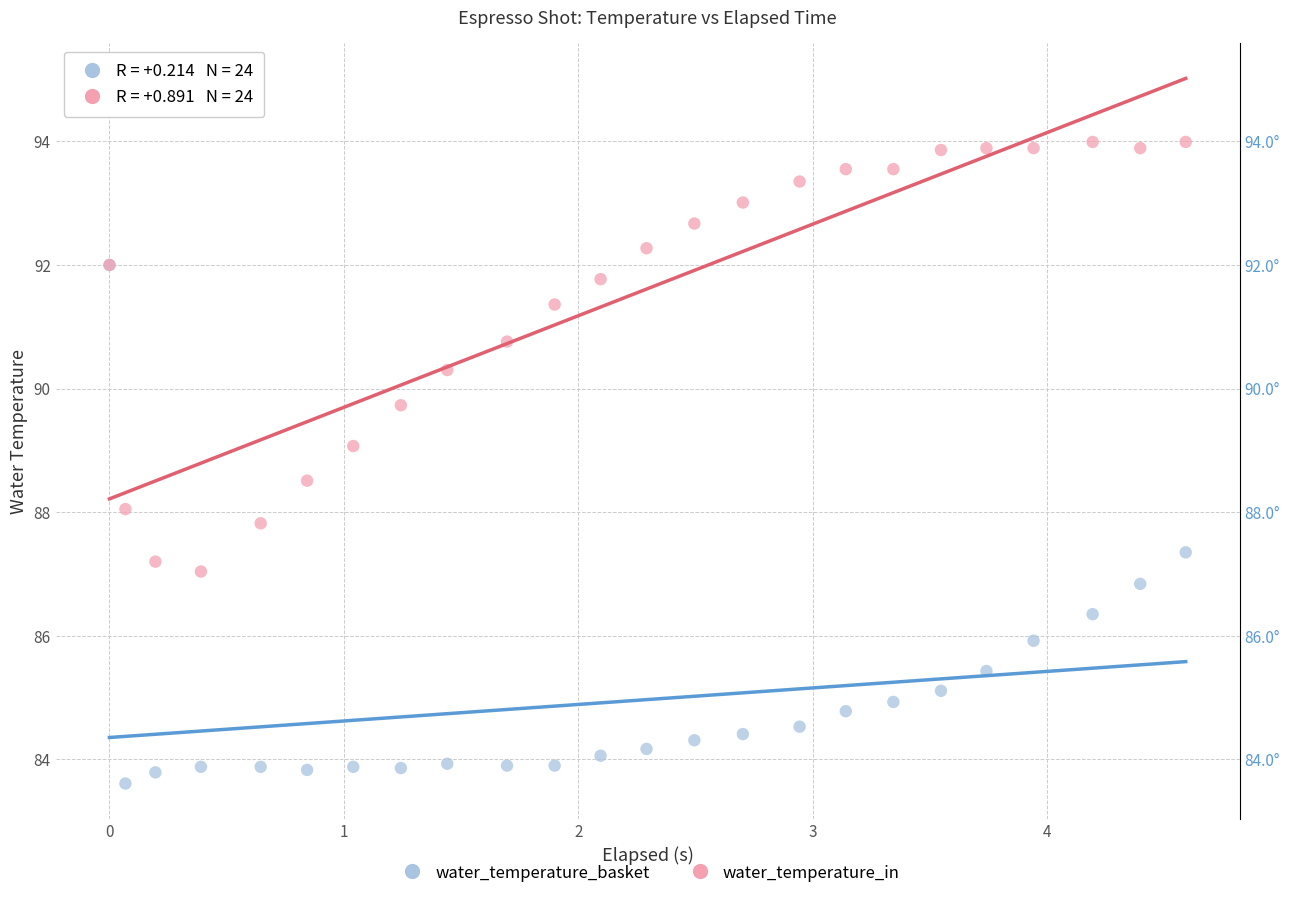

What are all the series names shown in the legend?

water_temperature_basket, water_temperature_in